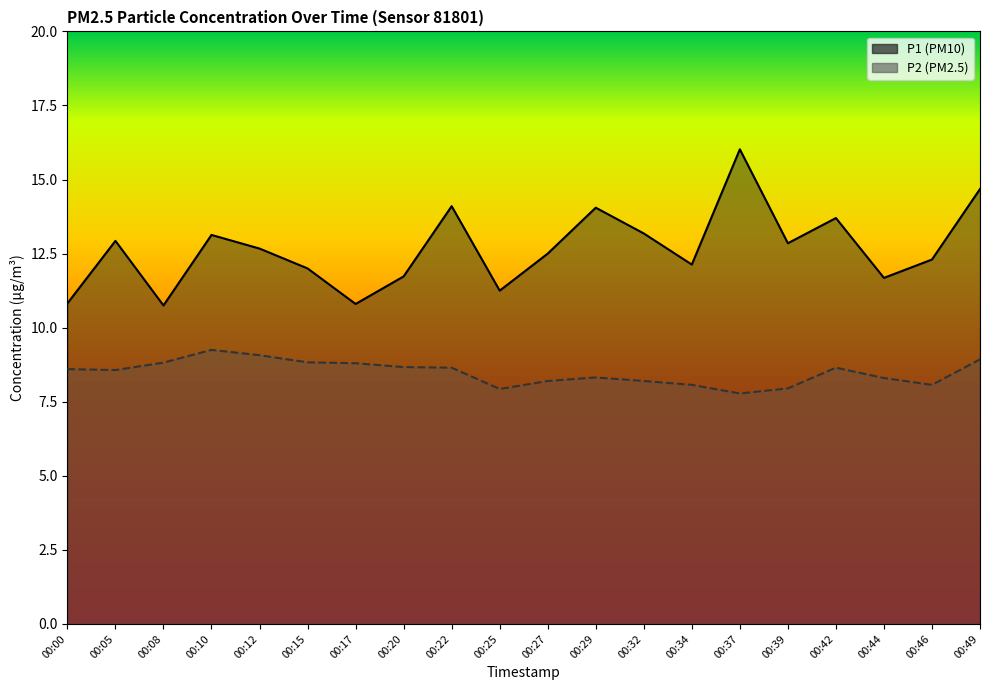

The value of P1 at 00:34 is 12.1. True or false?

True